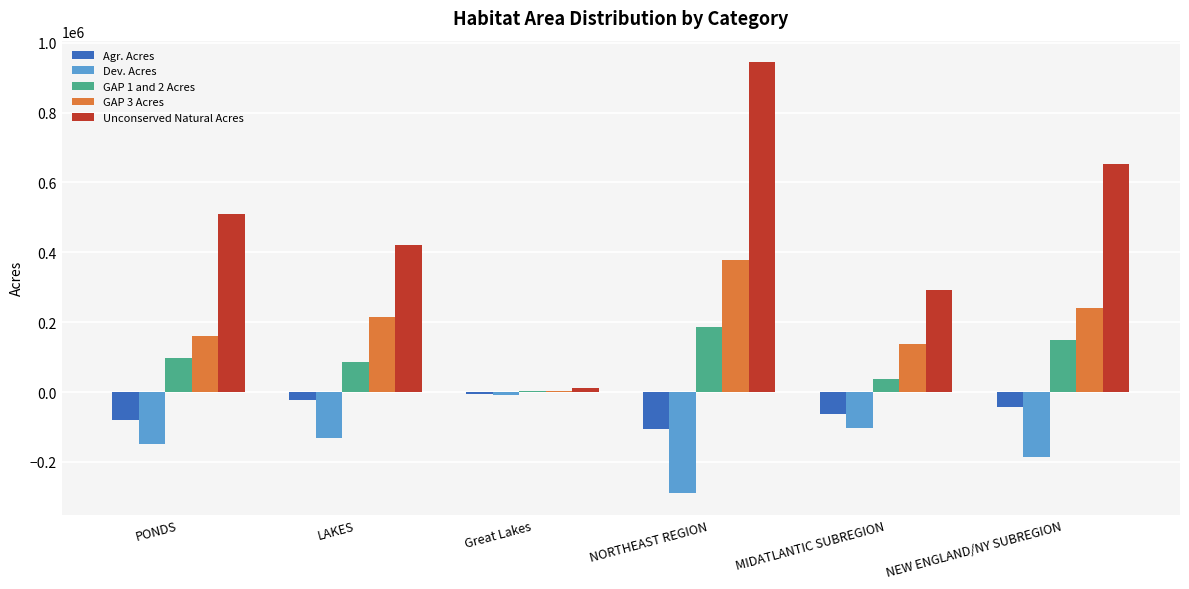

Does the chart contain stacked bars?

No